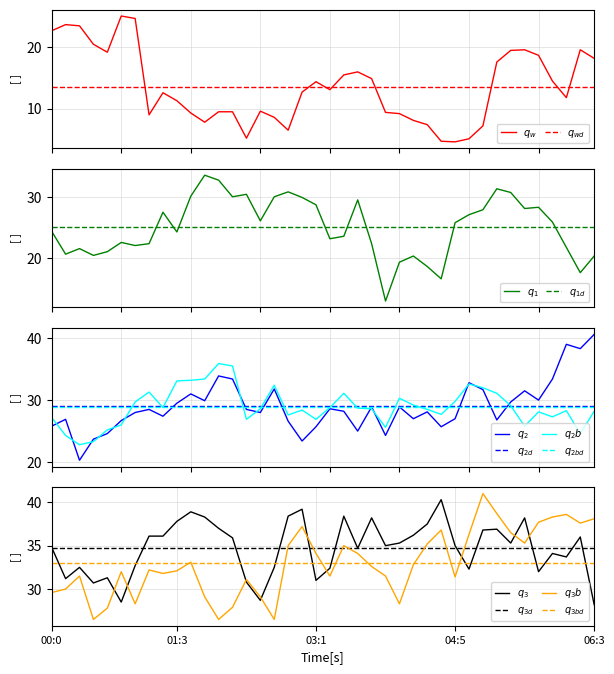

What is the difference between the second highest and minimum values in the 5.545 series?

18.7